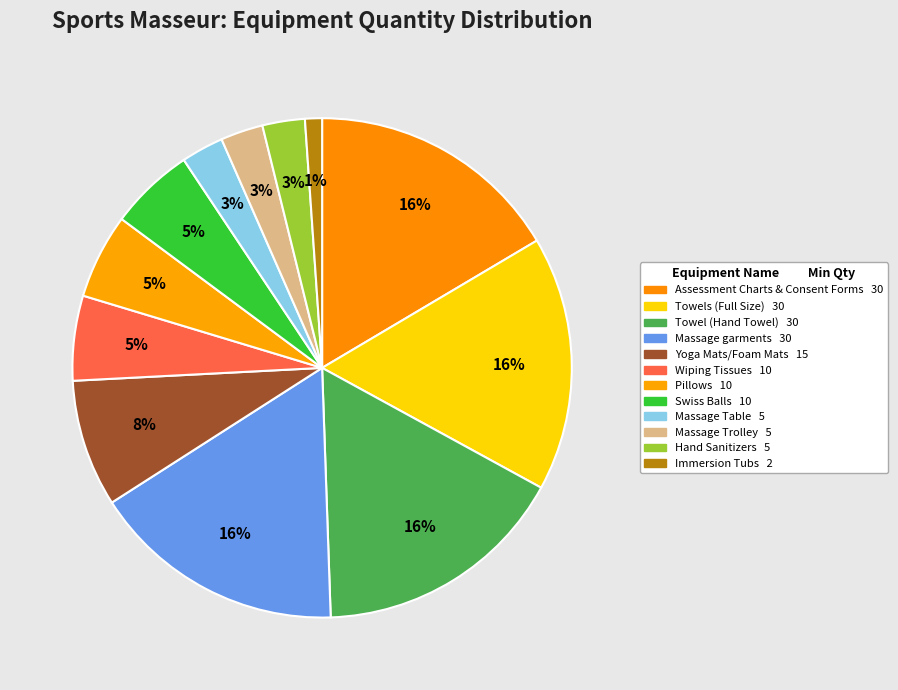

How many segments does this pie chart have?

12